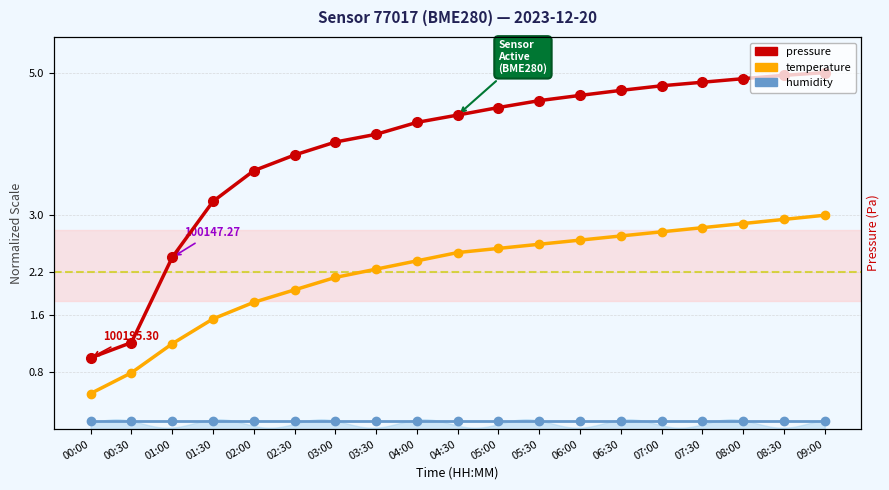

The humidity series shows 0.2 at 03:30. True or false?

False